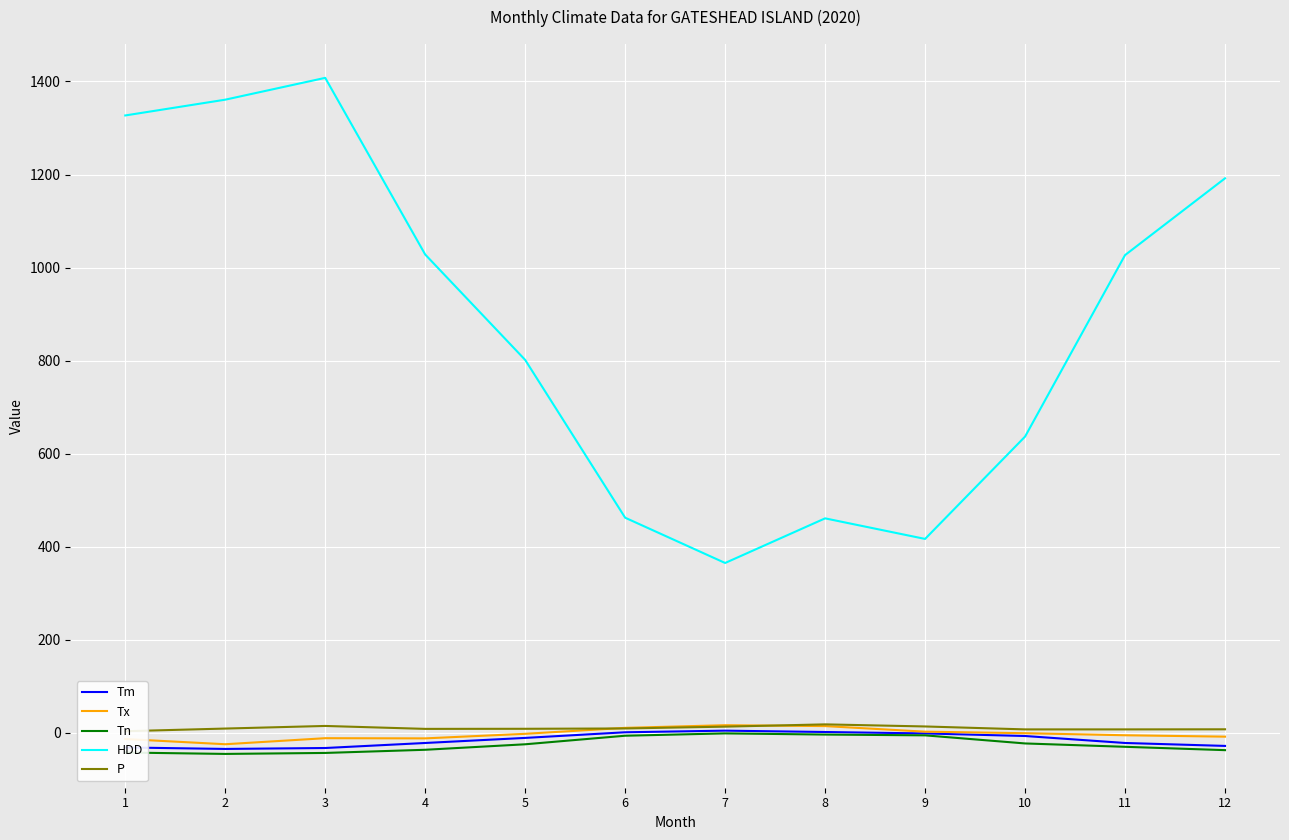

Reading right to left, extract all data points from this chart.

Tm: 12=-27.8	11=-21.5	10=-6.5	9=-1.0	8=2.1	7=5.0	6=1.5	5=-10.6	4=-21.5	3=-32.3	2=-34.3	1=-31.1
Tx: 12=-7.9	11=-4.9	10=-0.5	9=2.8	8=14.8	7=16.7	6=11.0	5=-1.8	4=-11.6	3=-11.2	2=-24.2	1=-13.0
Tn: 12=-36.9	11=-29.7	10=-22.5	9=-5.1	8=-3.4	7=-0.9	6=-5.9	5=-24.3	4=-36.1	3=-42.9	2=-45.0	1=-42.0
HDD: 12=1191.9	11=1026.9	10=636.9	9=417.0	8=461.2	7=365.3	6=462.6	5=801.7	4=1028.2	3=1407.8	2=1360.9	1=1327.0
P: 12=7.9	11=7.7	10=7.7	9=14.0	8=18.5	7=13.6	6=9.7	5=9.0	4=8.8	3=15.1	2=9.5	1=3.8